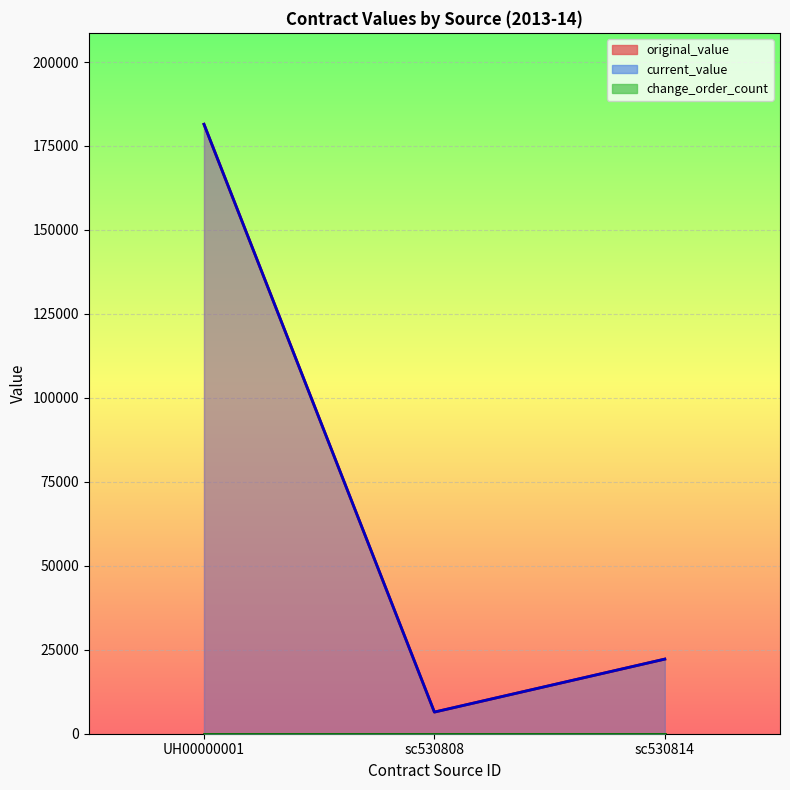

At which category is the sum across all series the highest?

UH00000001